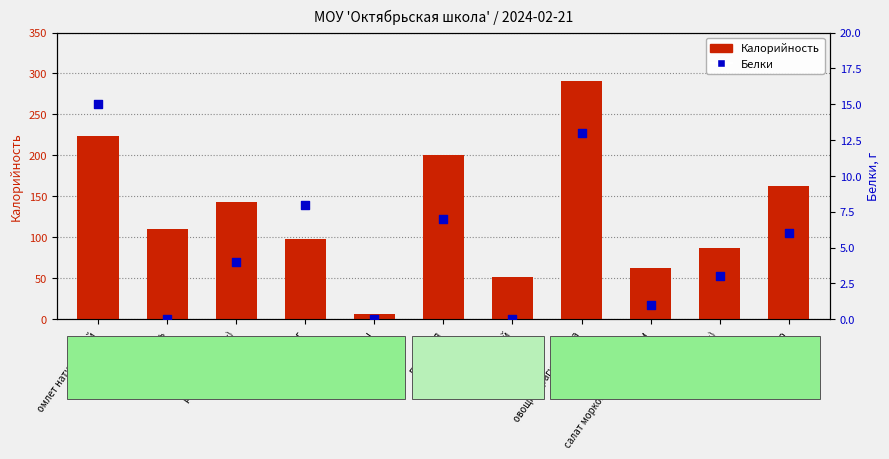

Which series has the largest total across all categories?

Калорийность